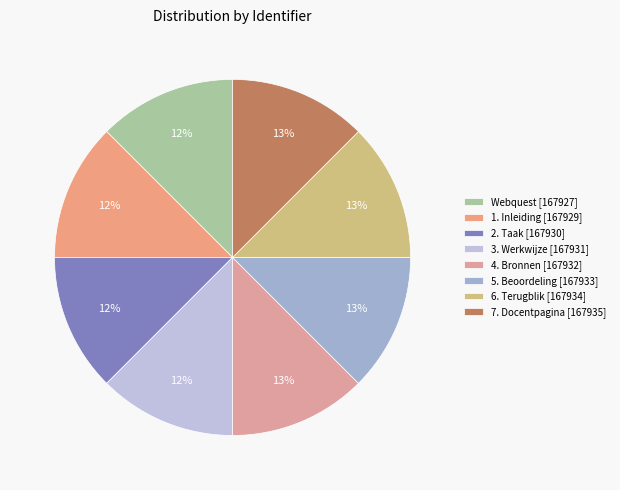

How many segments does this pie chart have?

8